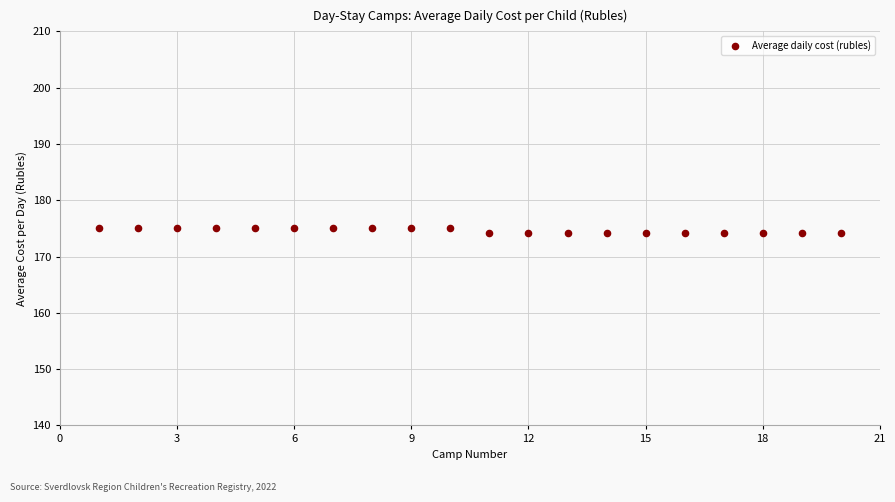

What is the range of X values (max minus min)?

19.0